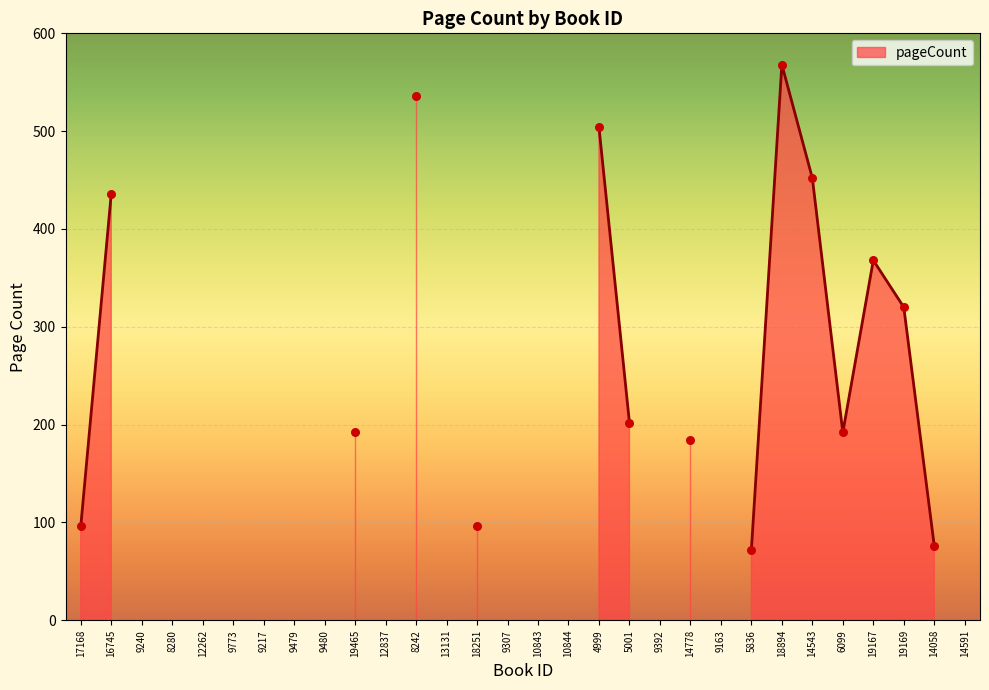

Which has a higher value, 9480 or 19169?

19169